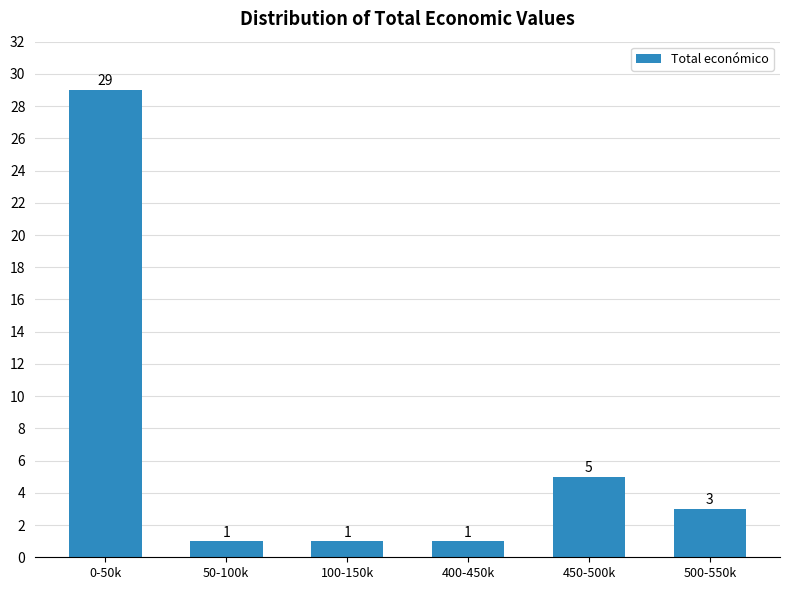

Reading left to right, transcribe all the data shown in this chart.

29	1	1	1	5	3